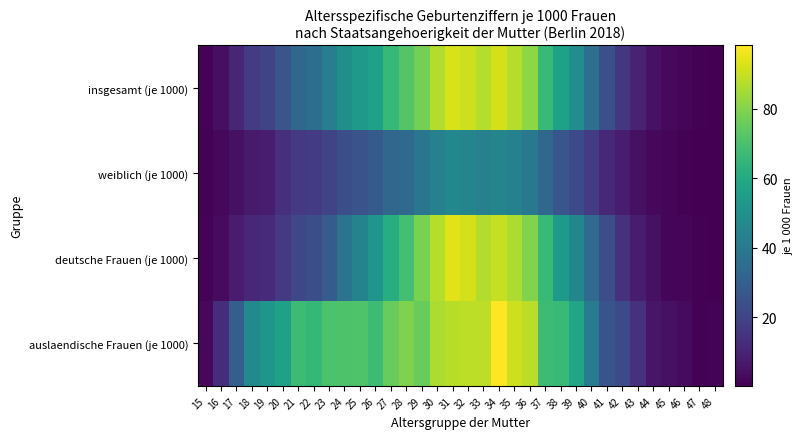

How many data points does each series have?

34